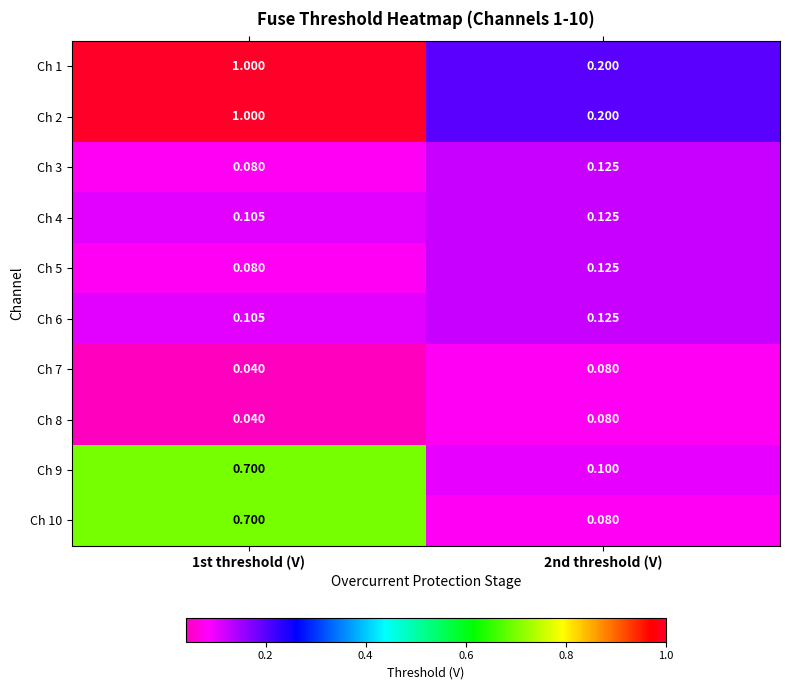

Is the value of Ch 4 at 1st threshold (V) greater than the value of Ch 9 at 1st threshold (V)?

No